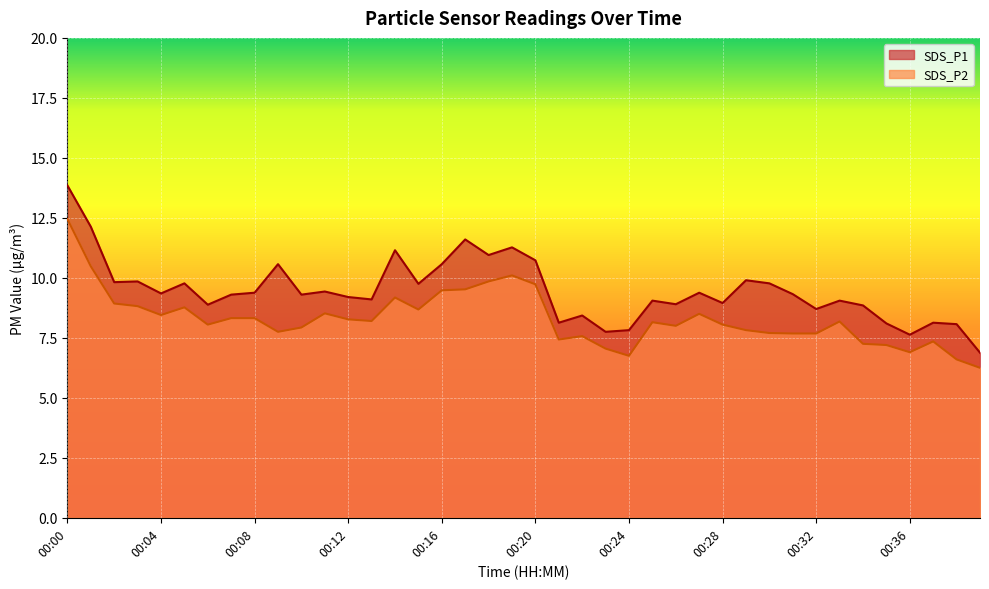

What is the total value across all series at 00:38?

14.7